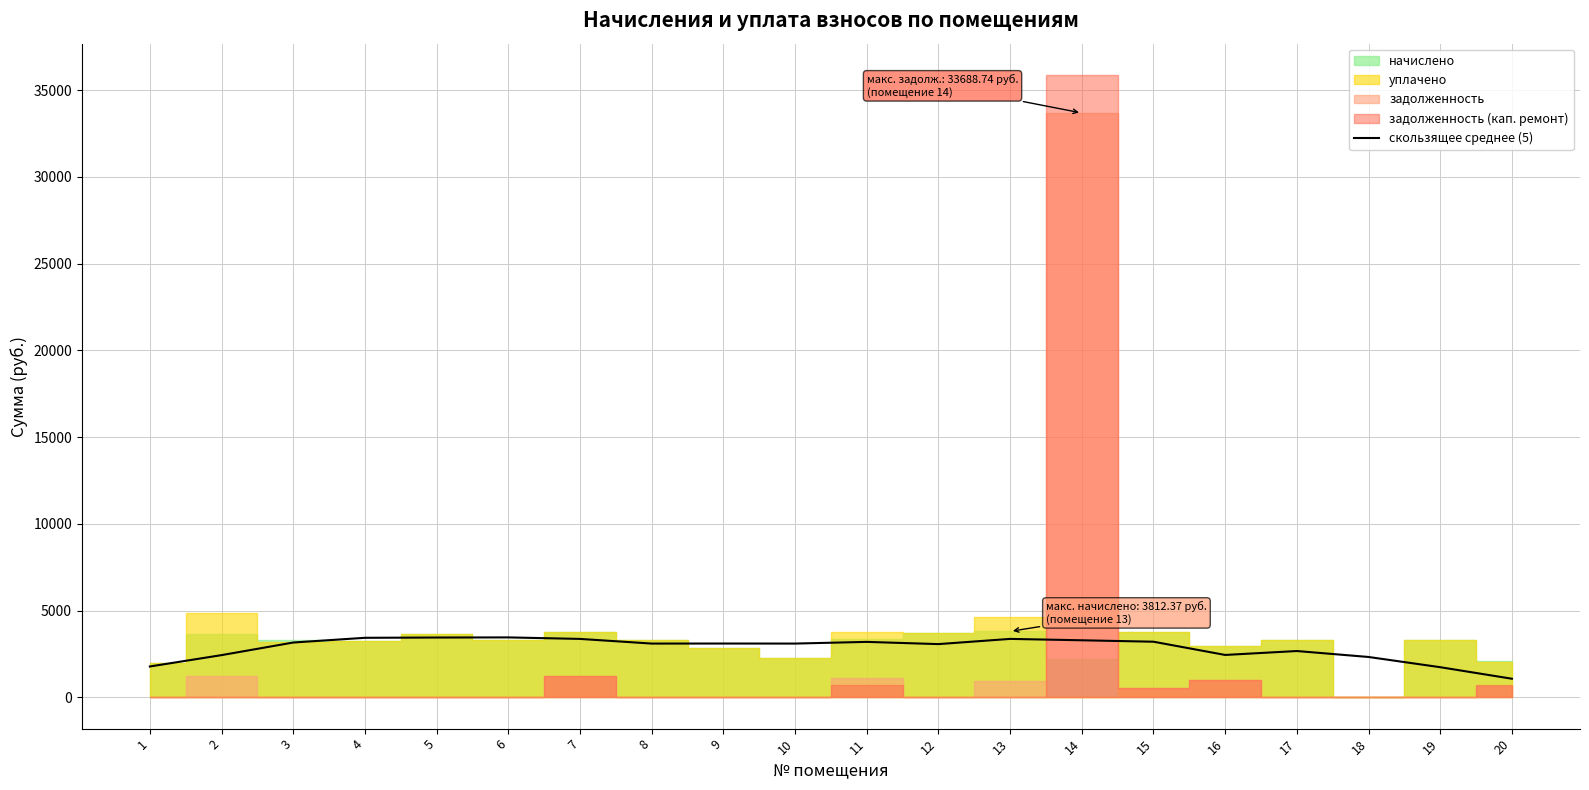

Reading left to right, transcribe all the data shown in this chart.

1787.5	2442.3	3168.6	3440.7	3456.2	3463.6	3376.6	3108.1	3110.4	3108.1	3204.7	3077.2	3377.3	3297.7	3215.1	2452.6	2678.2	2335.3	1746.2	1081.0